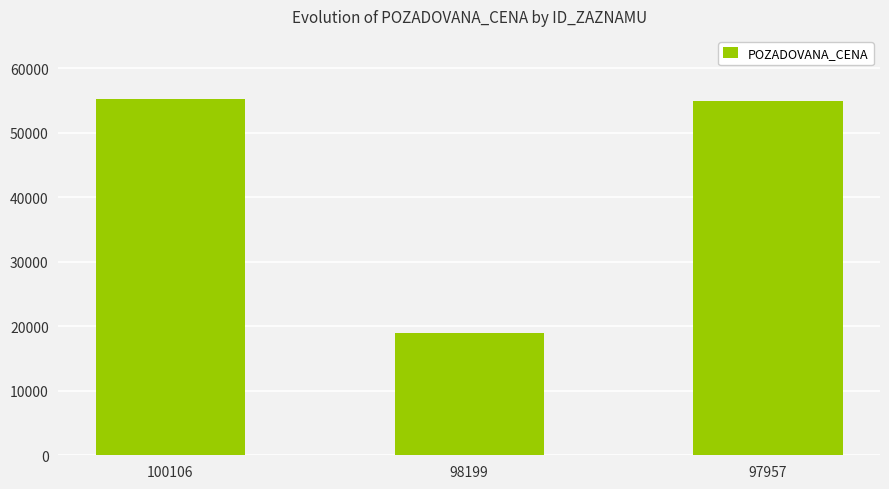

What is the change in value from 98199 to 97957?

+35900